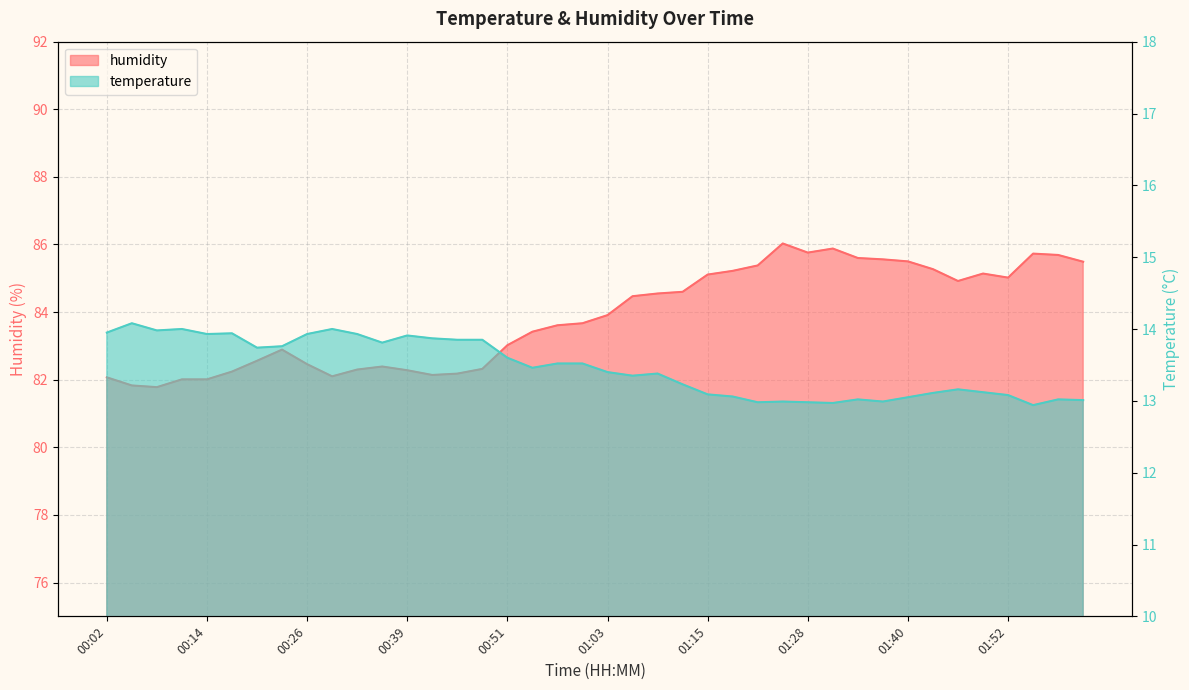

Reading left to right, extract all data points from this chart.

temperature: 00:02=13.9	00:05=14.1	00:08=14.0	00:11=14.0	00:14=13.9	00:17=13.9	00:20=13.7	00:23=13.8	00:26=13.9	00:30=14.0	00:33=13.9	00:36=13.8	00:39=13.9	00:42=13.9	00:45=13.8	00:48=13.8	00:51=13.6	00:54=13.5	00:57=13.5	01:00=13.5	01:03=13.4	01:06=13.3	01:09=13.4	01:12=13.2	01:15=13.1	01:19=13.1	01:22=13.0	01:25=13.0	01:28=13.0	01:31=13.0	01:34=13.0	01:37=13.0	01:40=13.1	01:43=13.1	01:46=13.2	01:49=13.1	01:52=13.1	01:55=12.9	01:58=13.0	02:01=13.0
humidity: 00:02=82.1	00:05=81.8	00:08=81.8	00:11=82.0	00:14=82.0	00:17=82.2	00:20=82.6	00:23=82.9	00:26=82.5	00:30=82.1	00:33=82.3	00:36=82.4	00:39=82.3	00:42=82.1	00:45=82.2	00:48=82.3	00:51=83.0	00:54=83.4	00:57=83.6	01:00=83.7	01:03=83.9	01:06=84.5	01:09=84.5	01:12=84.6	01:15=85.1	01:19=85.2	01:22=85.4	01:25=86.0	01:28=85.8	01:31=85.9	01:34=85.6	01:37=85.6	01:40=85.5	01:43=85.3	01:46=84.9	01:49=85.1	01:52=85.0	01:55=85.7	01:58=85.7	02:01=85.5